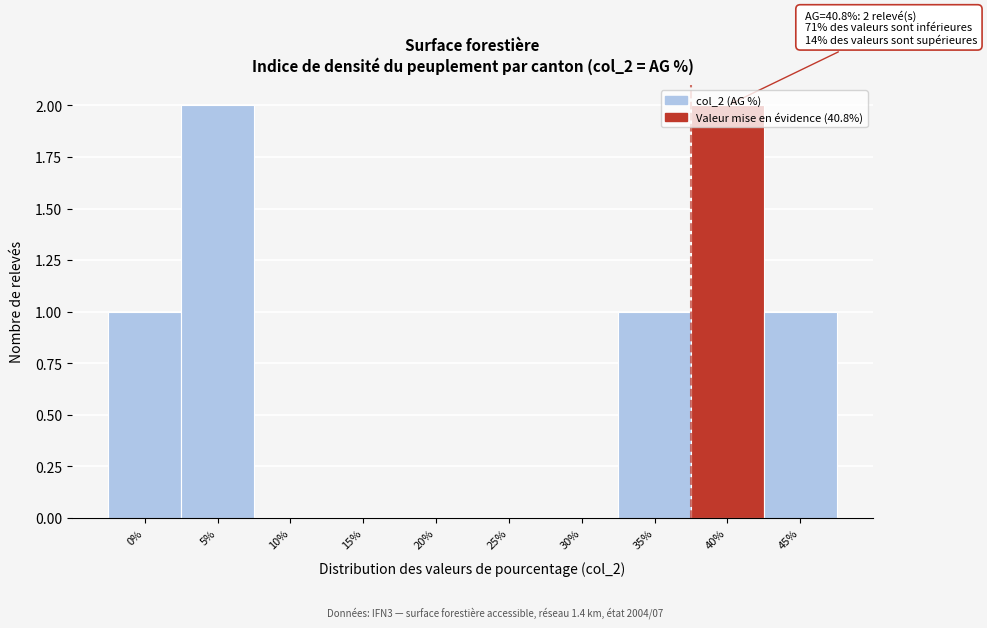

Is it true that the value at 40% is 2?

True